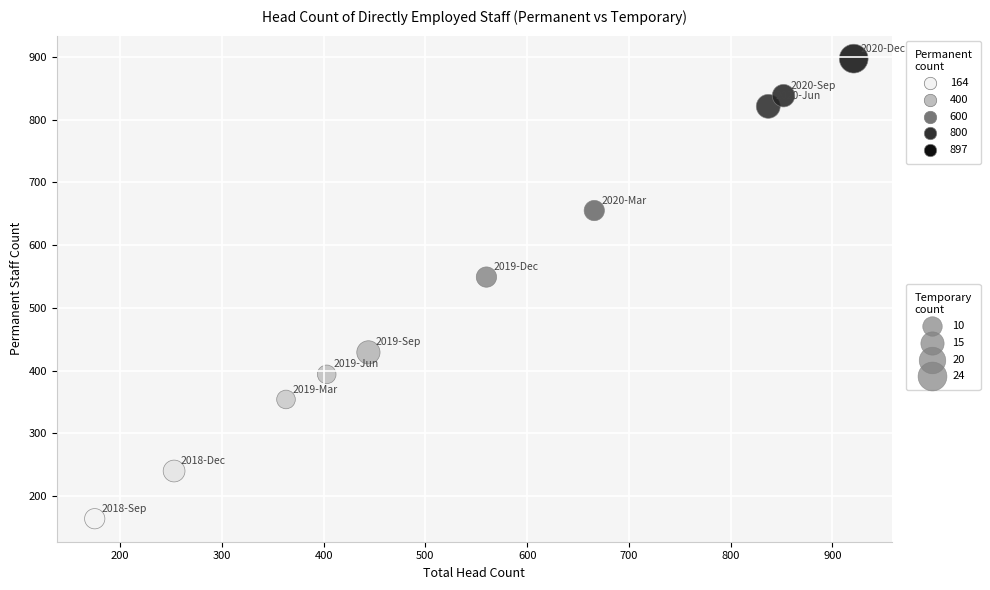

What Y value in the scatter plot is closest to 530?

549